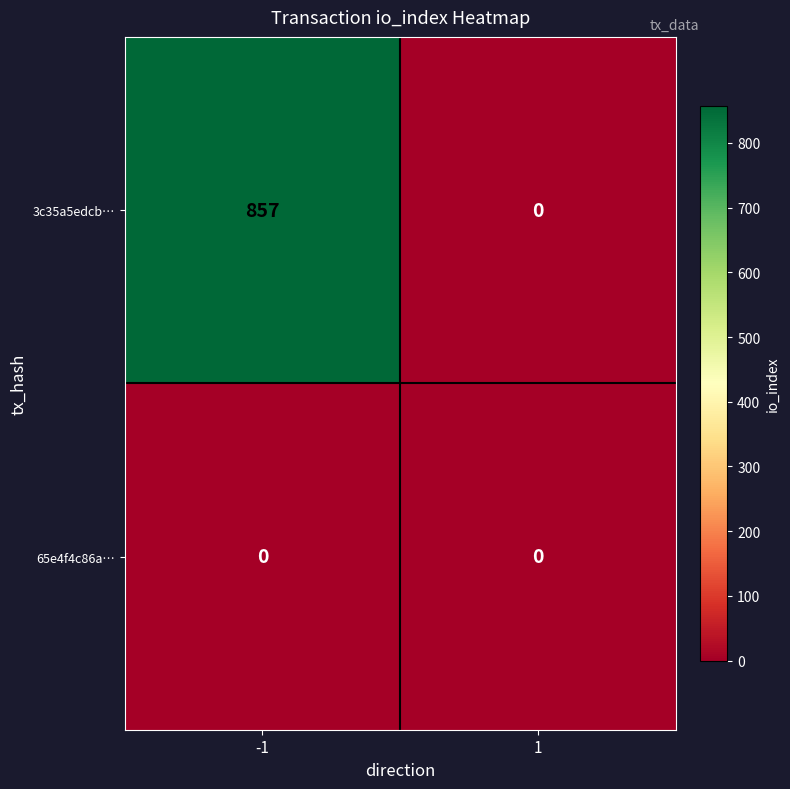

Rank the series by their maximum value, from highest to lowest.

3c35a5edcb…, 65e4f4c86a…